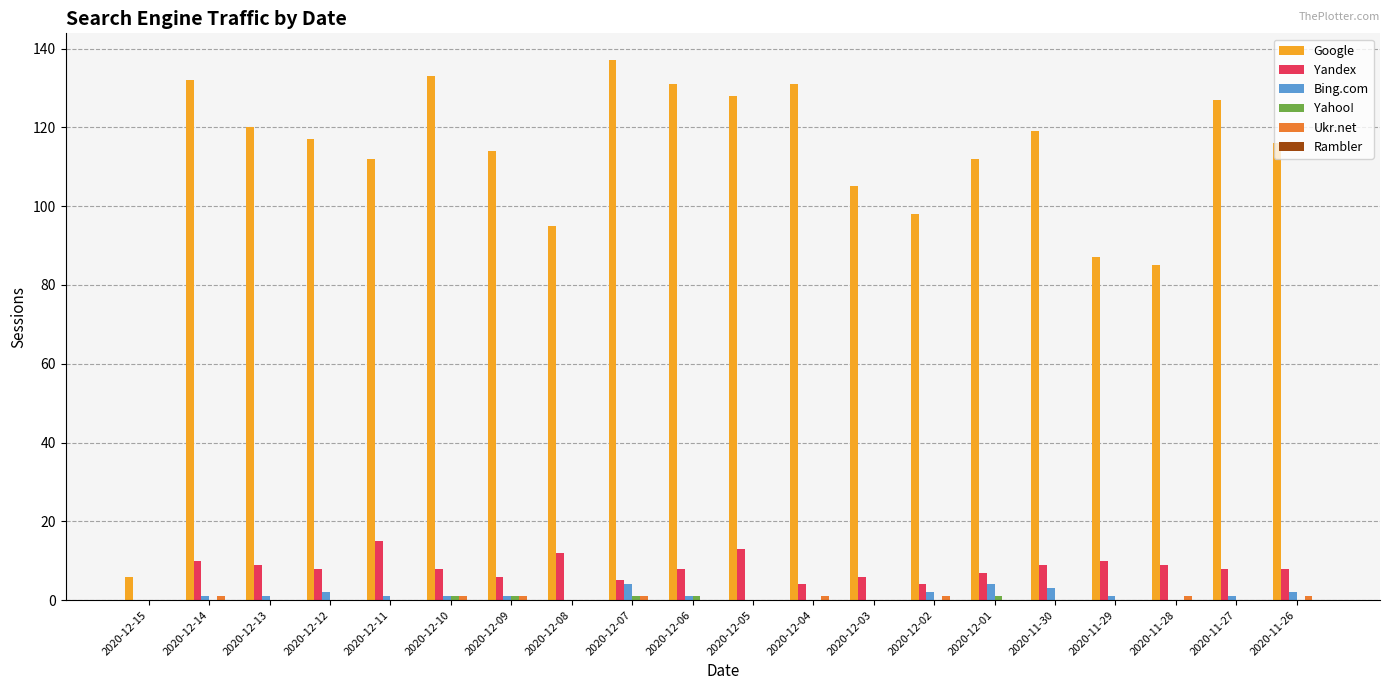

What is the maximum value shown in the chart?

137